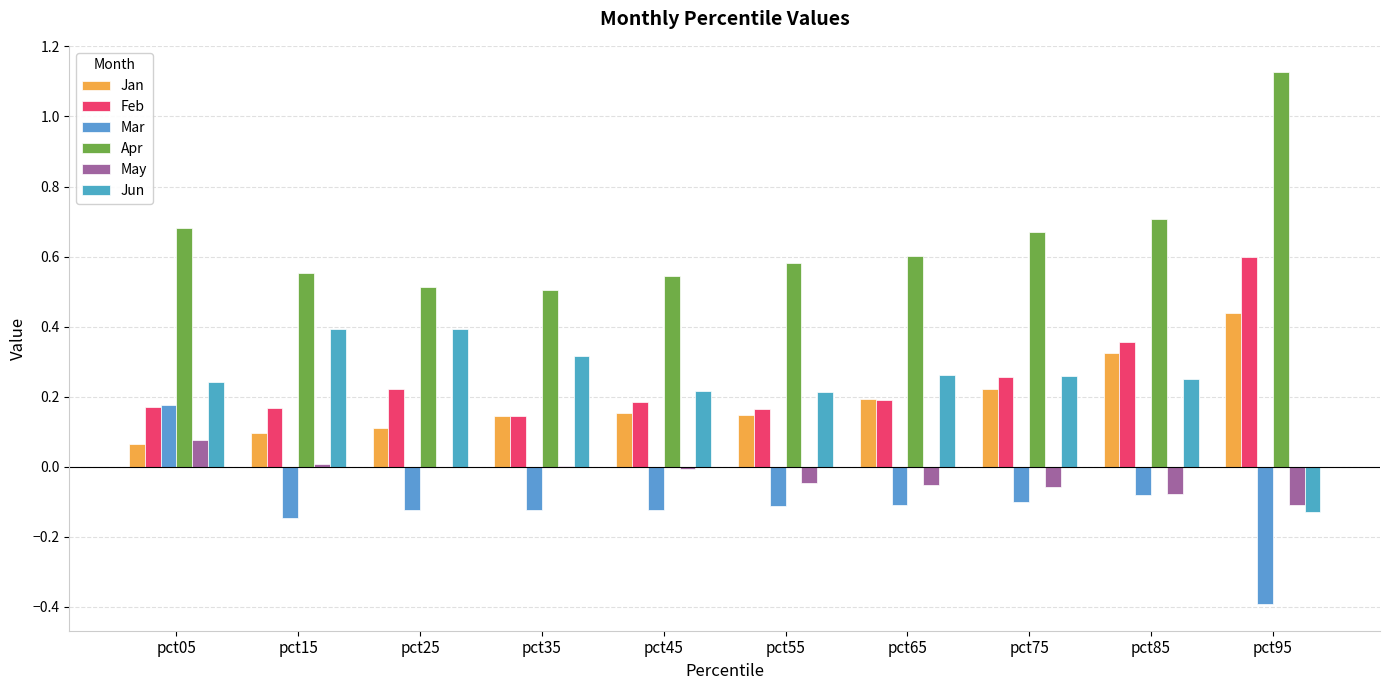

Is it true that May equals -0.0 at pct45?

False